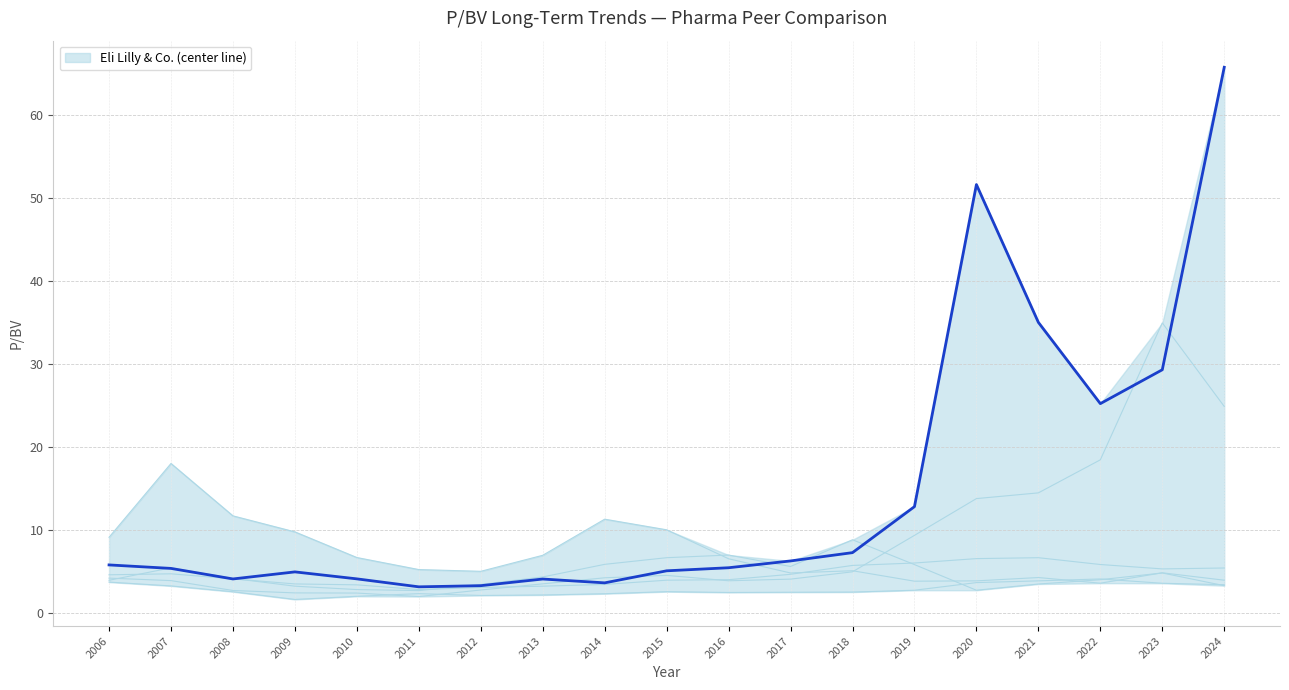

What value does the data have at 2020?

51.7